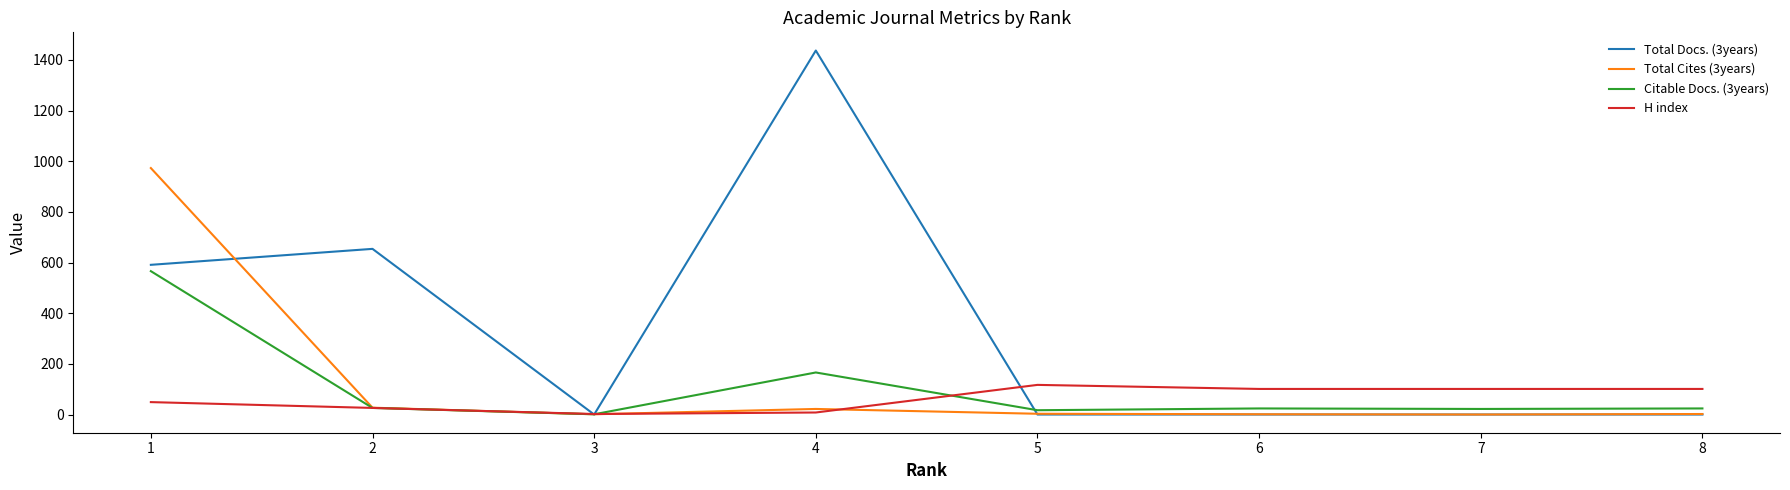

What is the sum of all Citable Docs. (3years) values?

846